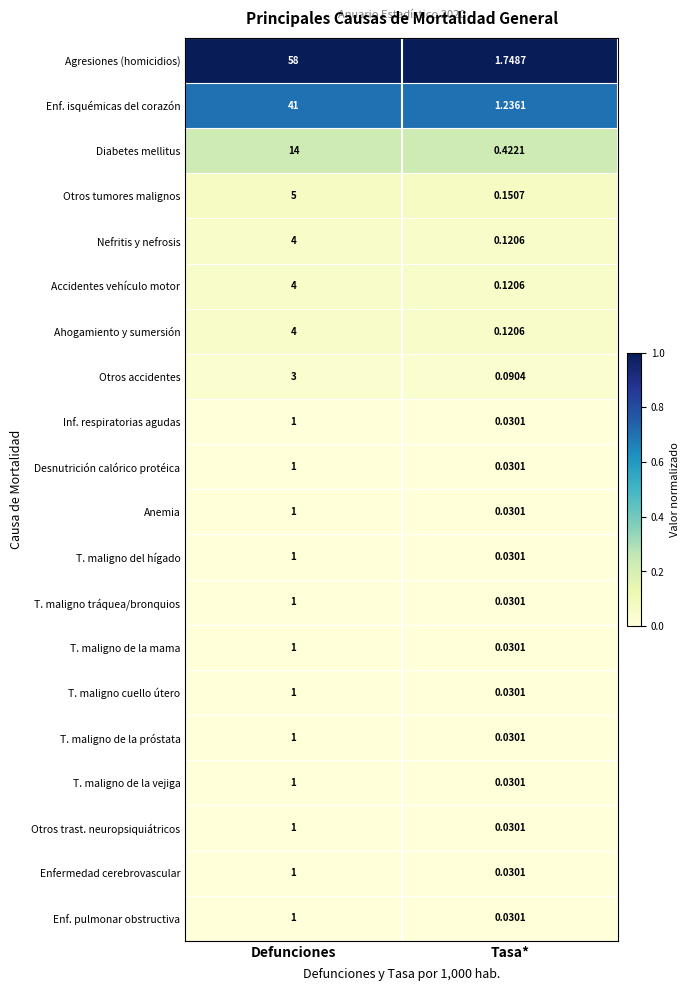

Between Defunciones and Tasa*, which series saw the biggest shift?

Agresiones (homicidios)